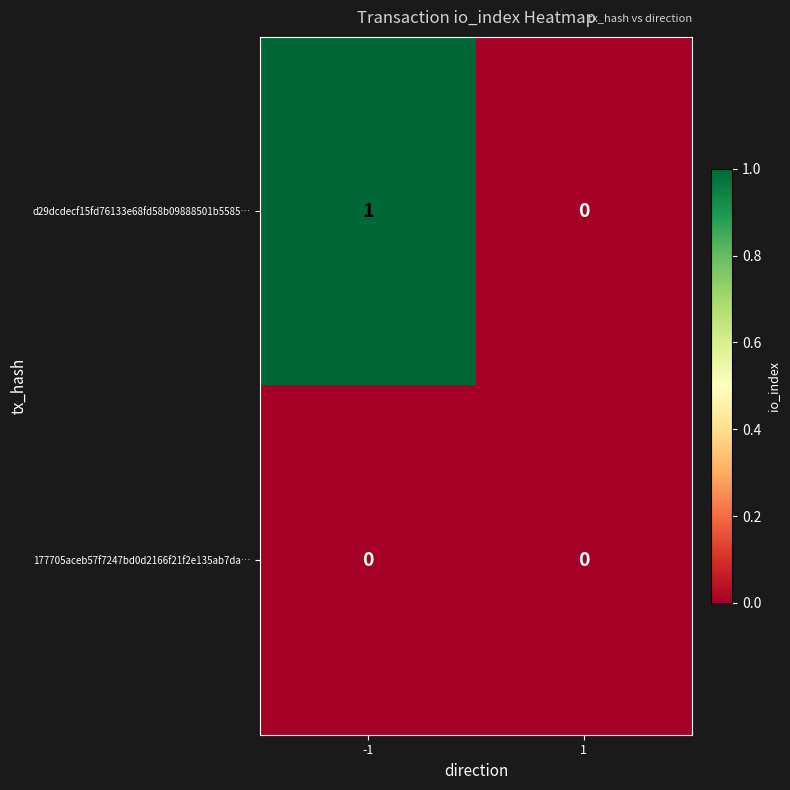

How many data points in d29dcdecf15fd76133e68fd58b09888501b5585… are less than 1?

1